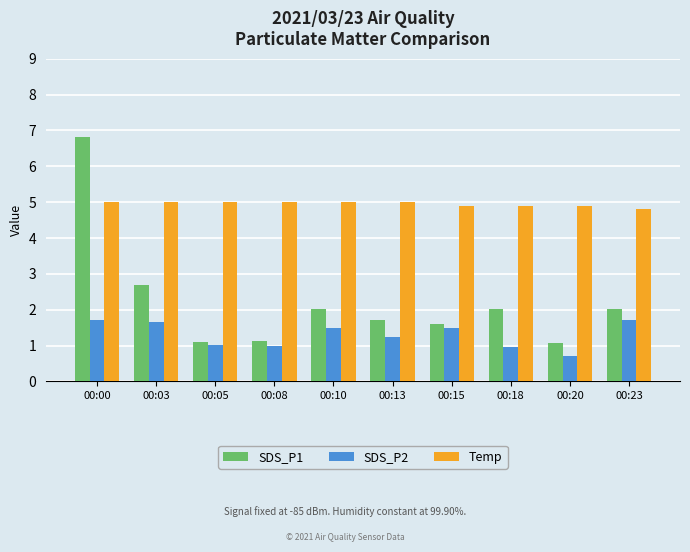

How many groups of bars are there?

10